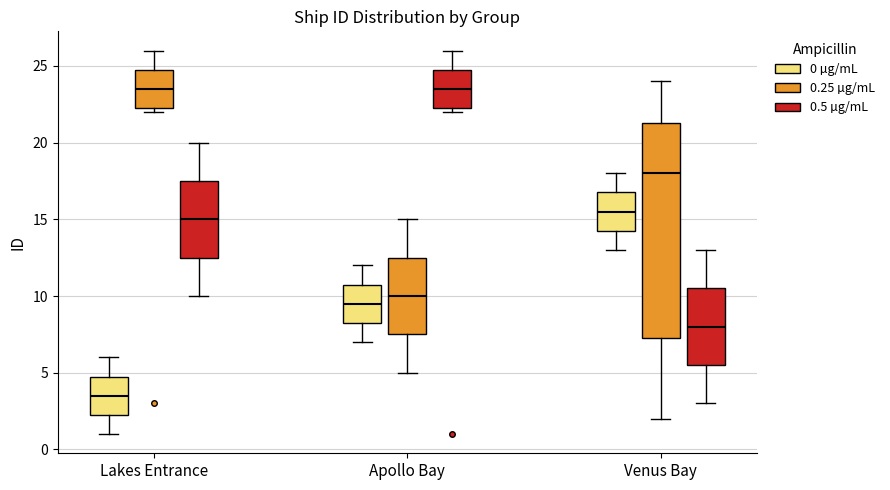

Comparing the boxes themselves (not the whiskers), which one is the tallest?

Venus Bay (0.25 µg/mL)